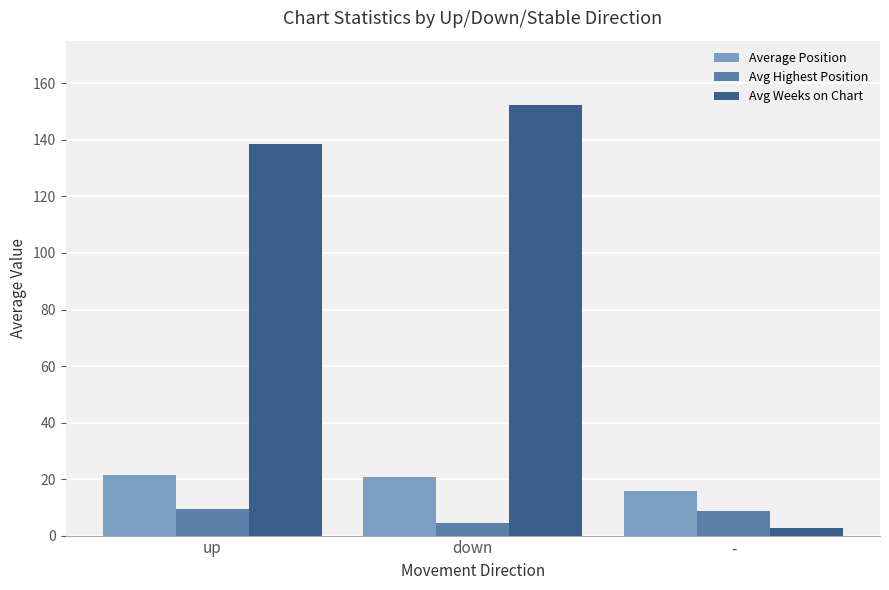

The Average Position series shows 11.9 at up. True or false?

False